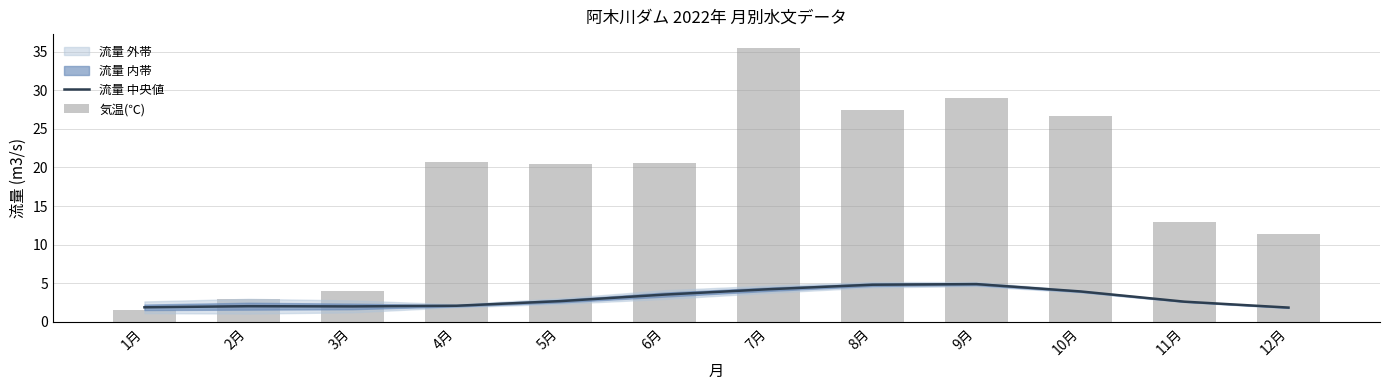

What is the total value across all series at 2月?

5.0